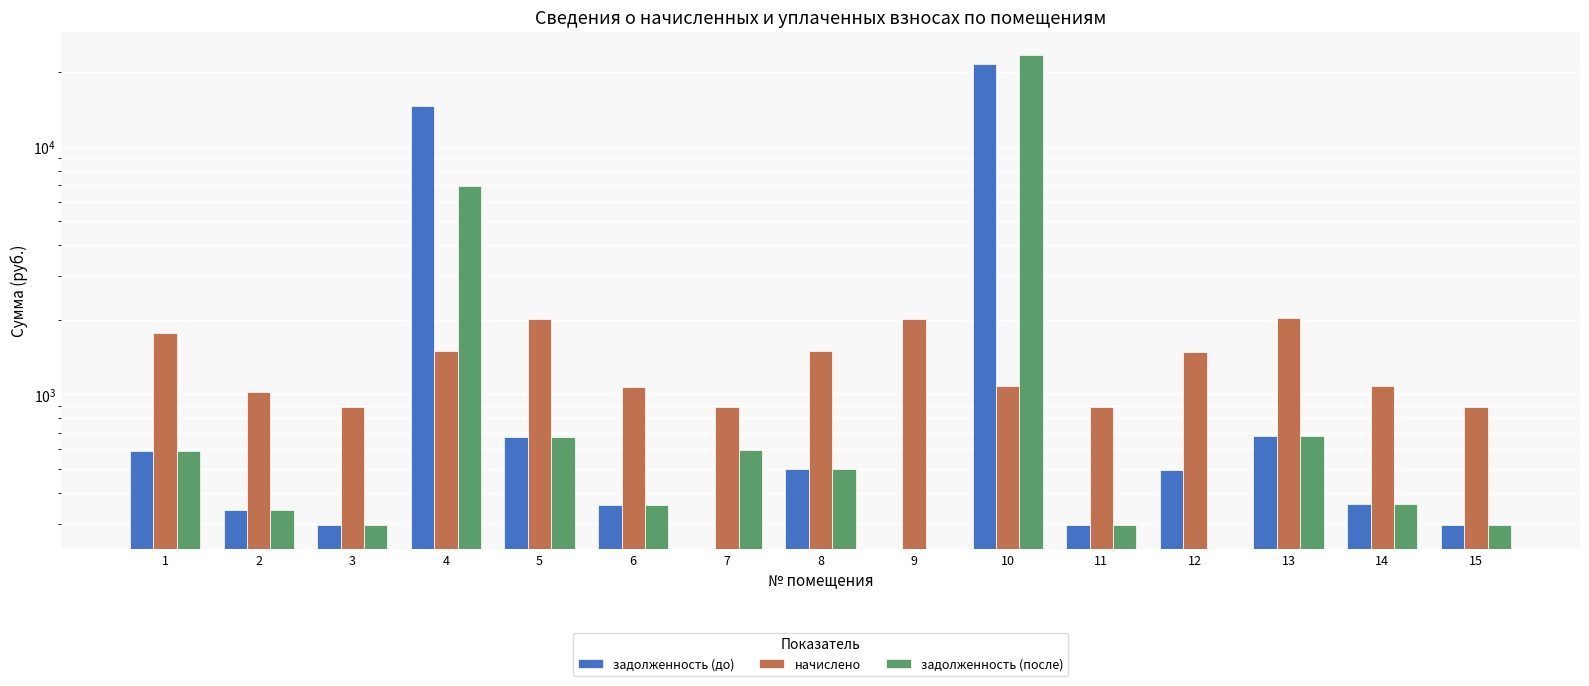

What is the highest value of the начислено series?

2026.9